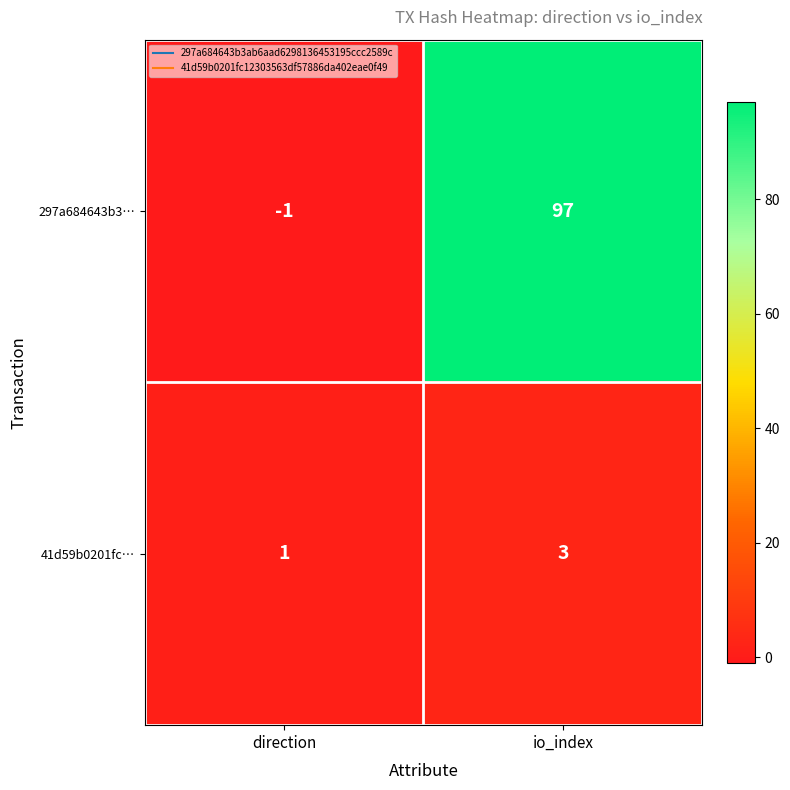

Which category has the lowest value across all series?

direction